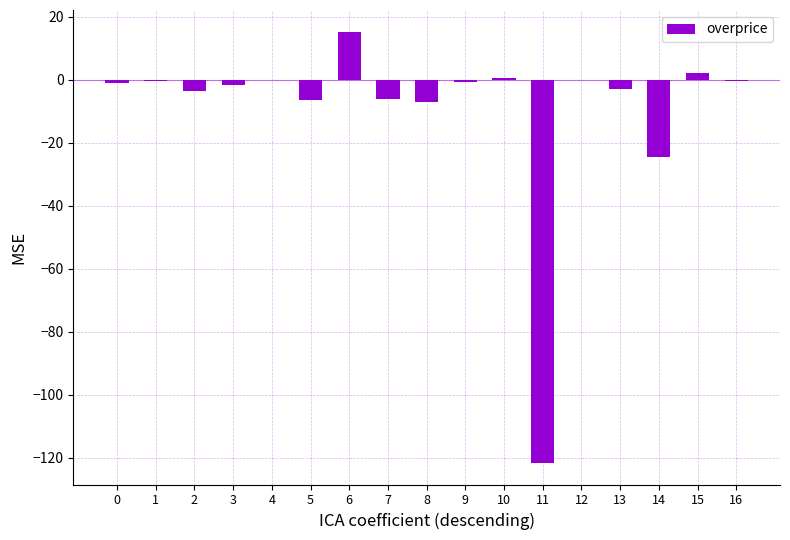

What is the greatest value displayed?

15.3